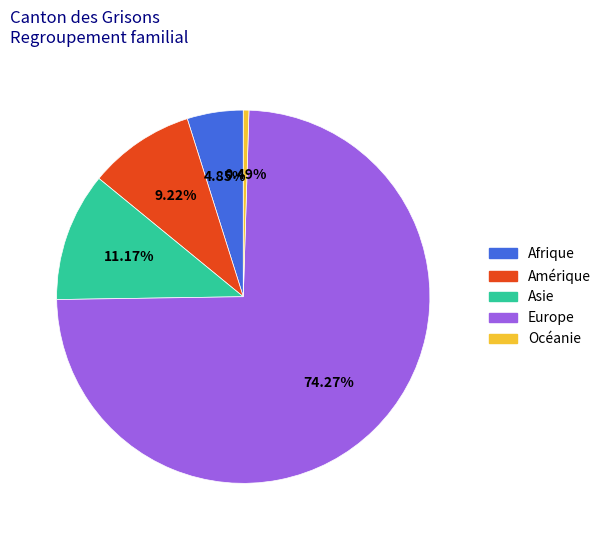

How many segments does this pie chart have?

5